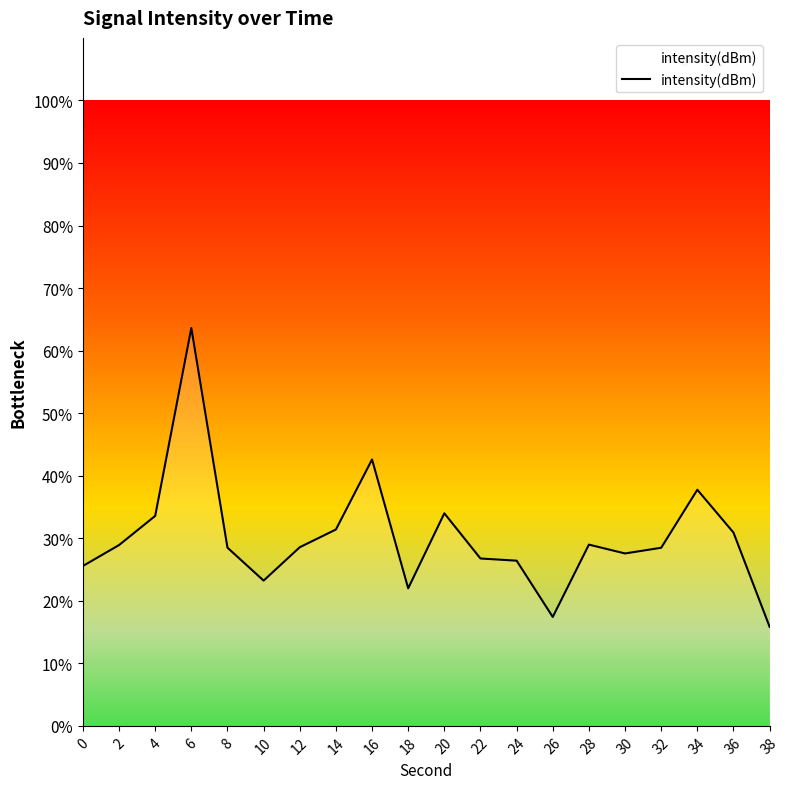

Where is the data nearest to the value 39?

34